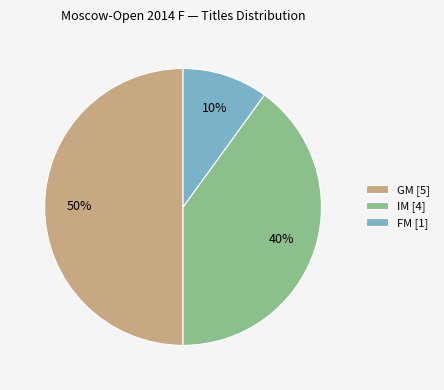

To the nearest percent, what percentage of the pie is GM [5]?

50%